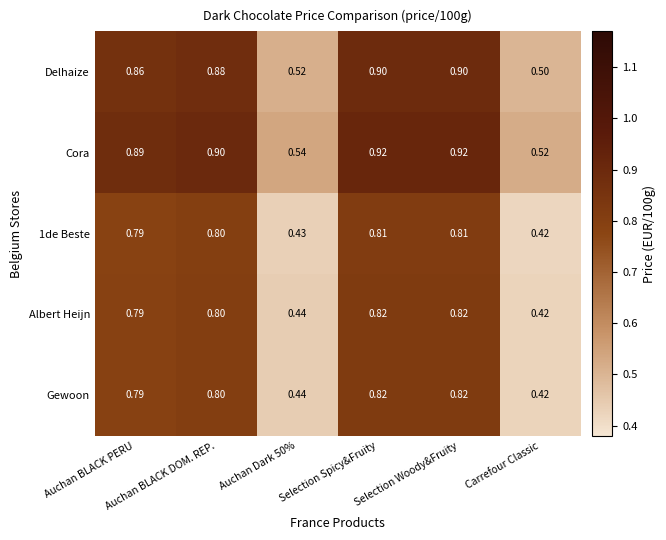

Which series has the largest total across all categories?

Cora